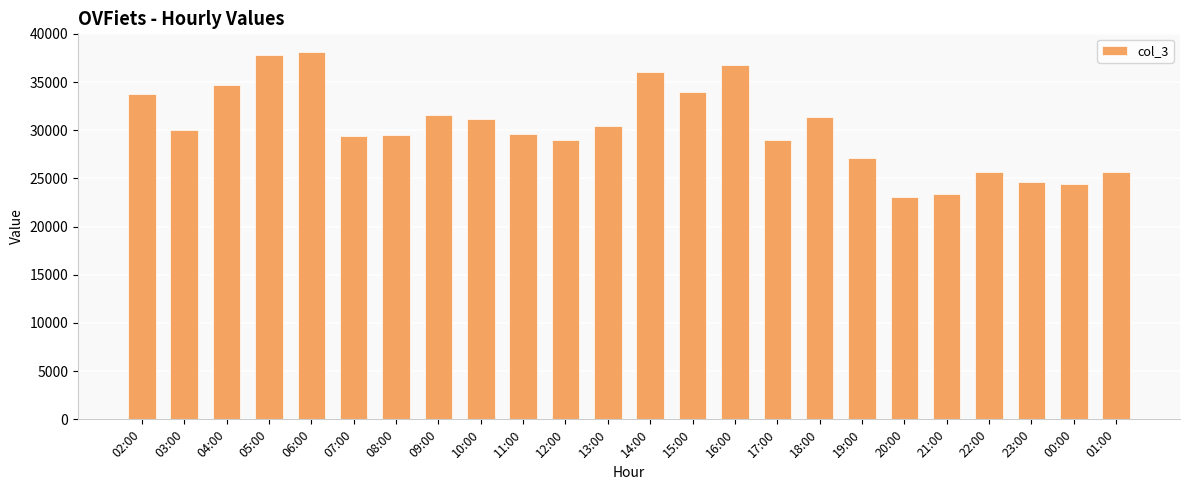

What is the greatest value displayed?

38152